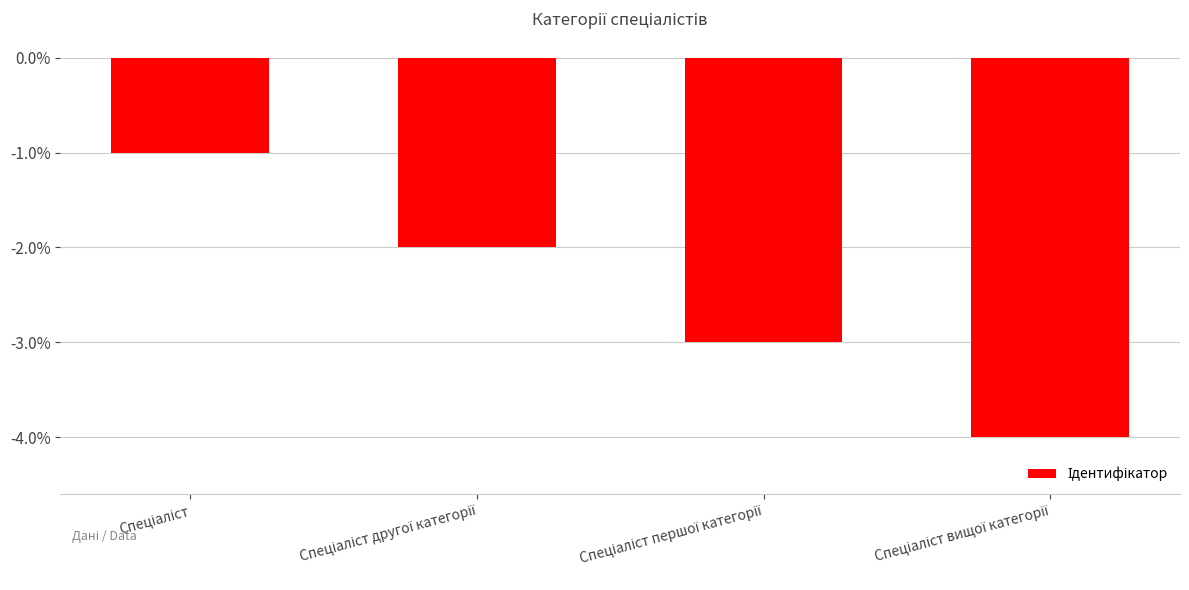

Reading left to right, list all the values displayed in this chart.

-1	-2	-3	-4